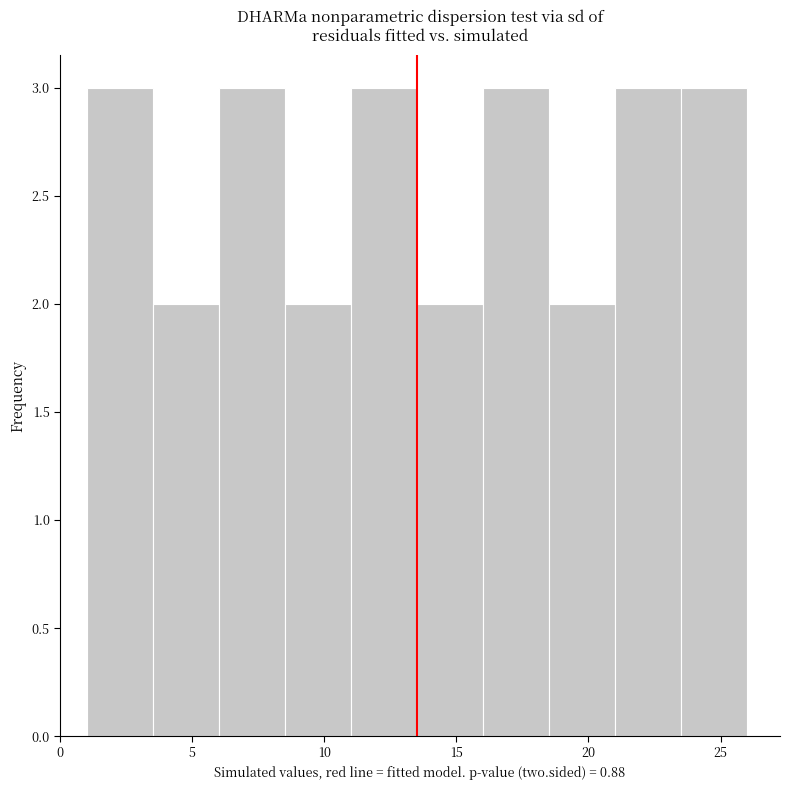

Reading left to right, list every bar in this chart as the range it spans on the x-axis followed by its height. The values are not printed on the chart, so give them approximately, as read against the axis.

1.0 to 3.5: 3
3.5 to 6.0: 2
6.0 to 8.5: 3
8.5 to 11.0: 2
11.0 to 13.5: 3
13.5 to 16.0: 2
16.0 to 18.5: 3
18.5 to 21.0: 2
21.0 to 23.5: 3
23.5 to 26.0: 3